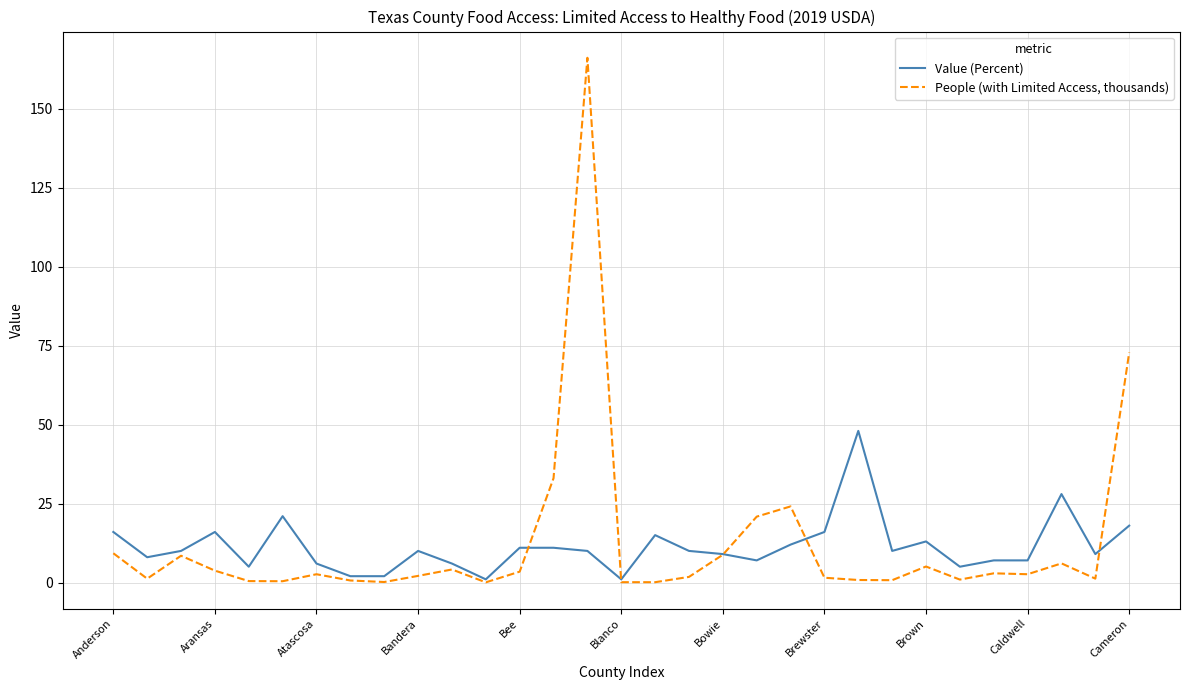

Rank the series by their average value, from lowest to highest.

Value (Percent), People (with Limited Access, thousands)